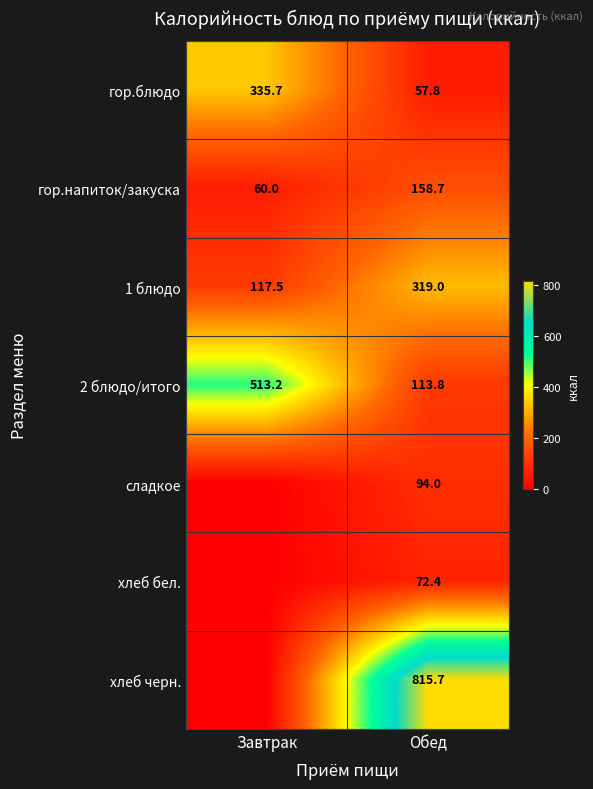

At which label does гор.блюдо reach its minimum?

Обед